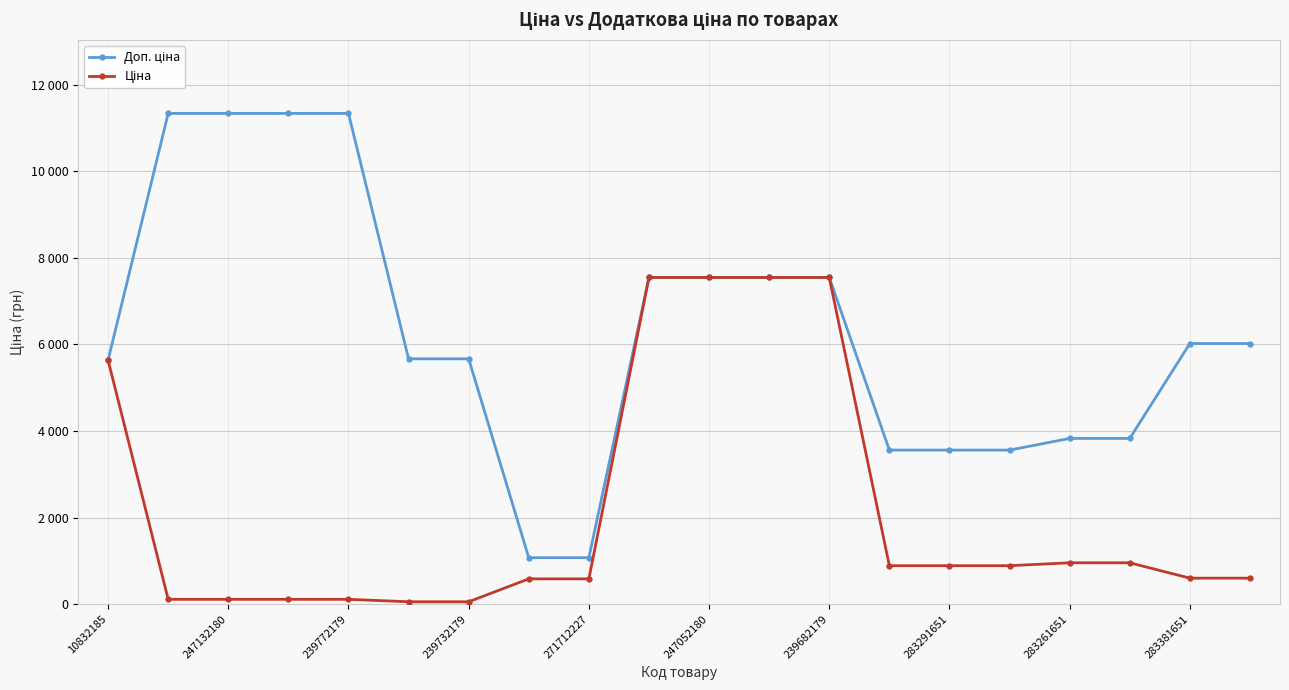

At which category does the chart reach its peak across all series?

247132180